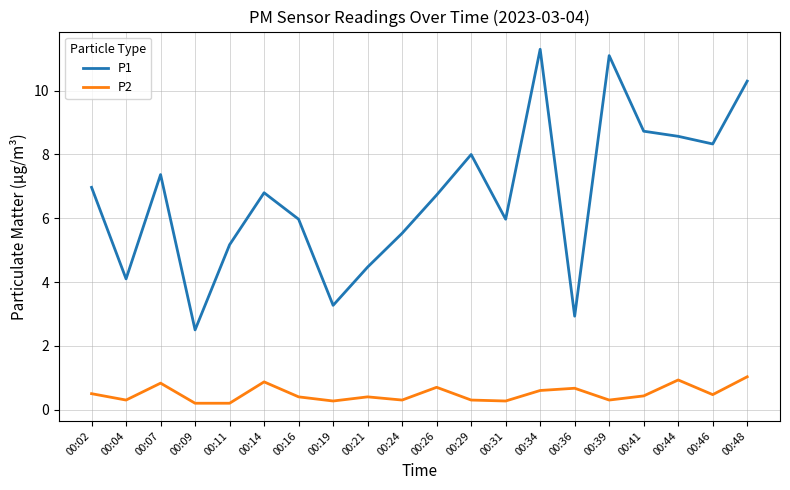

Is this an area chart (filled region under the line)?

No